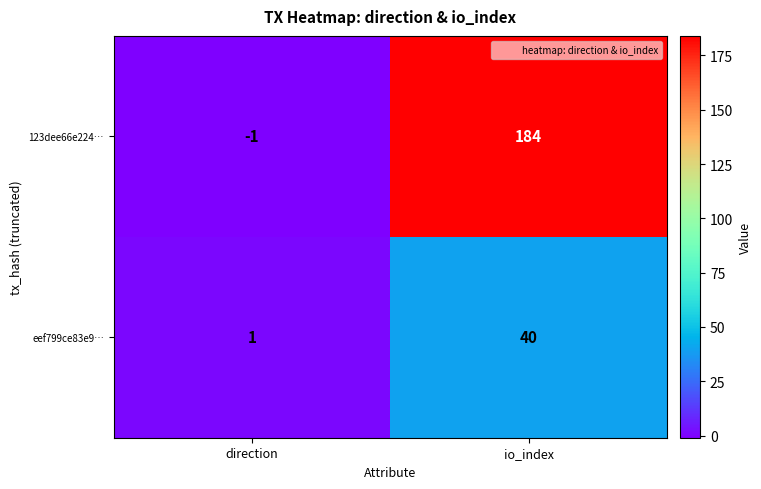

Rank the series by their maximum value, from lowest to highest.

eef799ce83e9…, 123dee66e224…